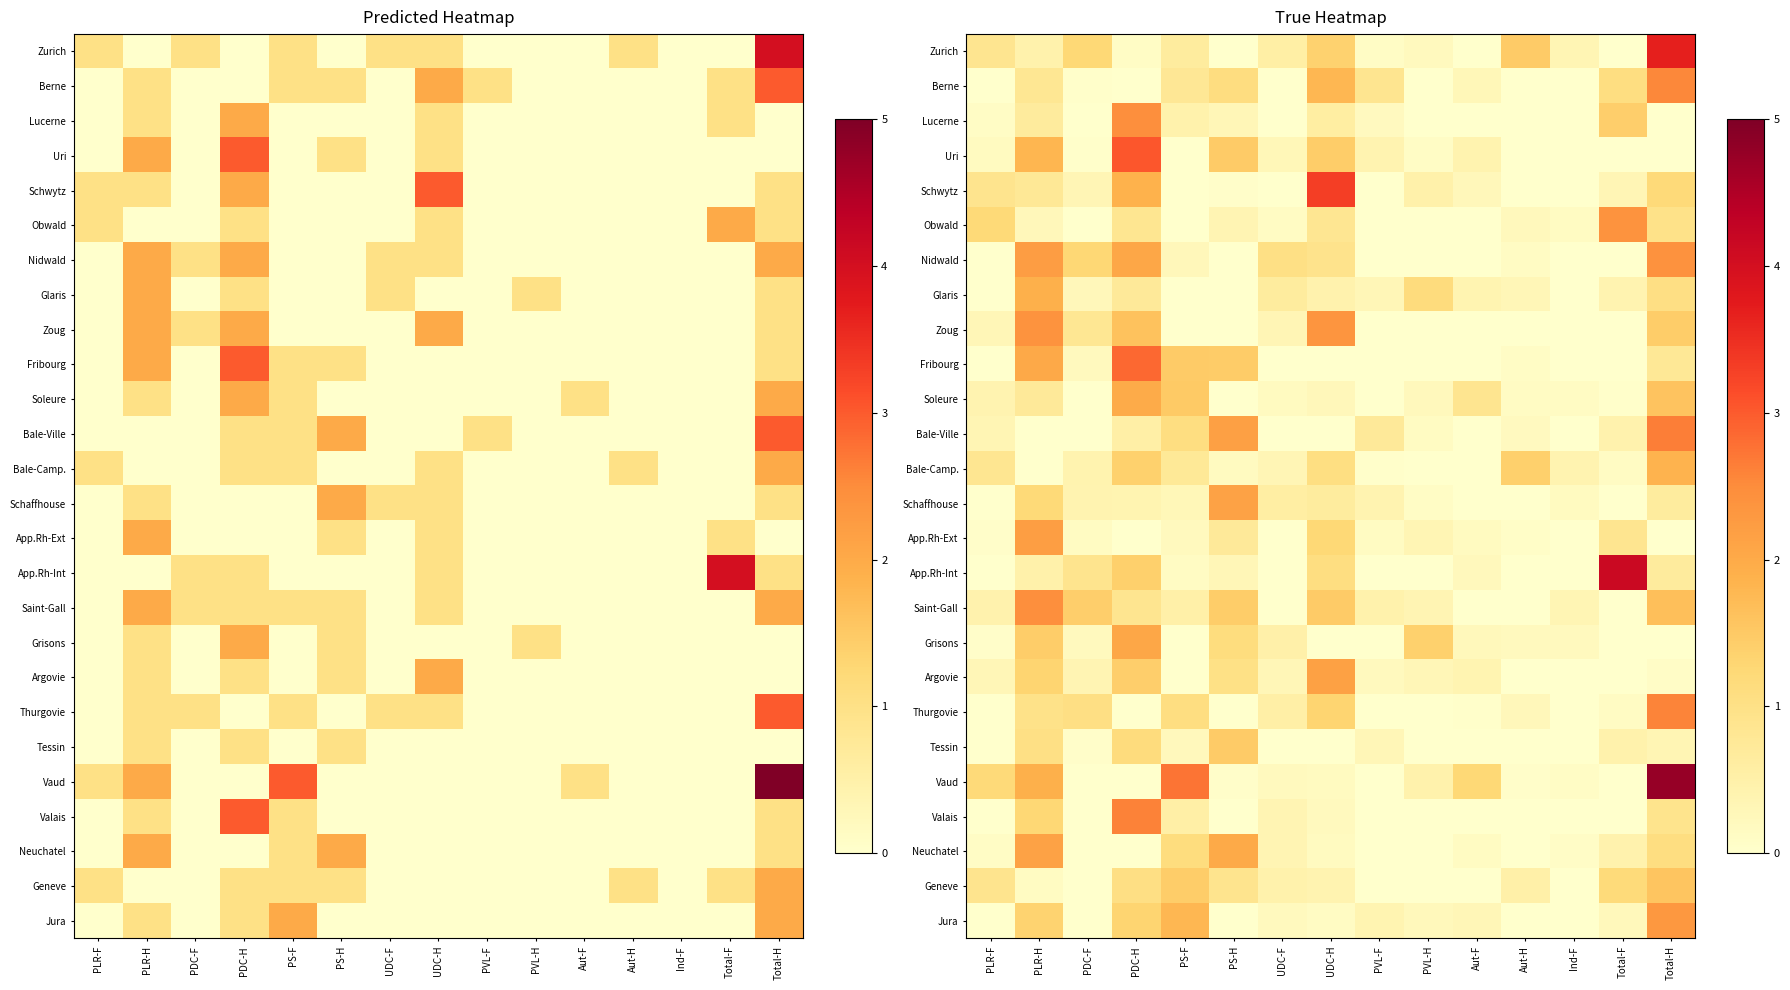

List the series in order of their peak value, highest first.

Vaud, App.Rh-Int, Zurich, Schwytz, Uri, Fribourg, Bale-Ville, Valais, Thurgovie, Berne, Saint-Gall, Lucerne, Nidwald, Zoug, Obwald, Jura, App.Rh-Ext, Argovie, Schaffhouse, Neuchatel, Grisons, Soleure, Glaris, Bale-Camp., Geneve, Tessin